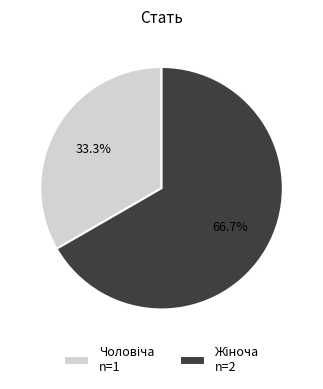

Is there a majority slice in this chart?

Yes